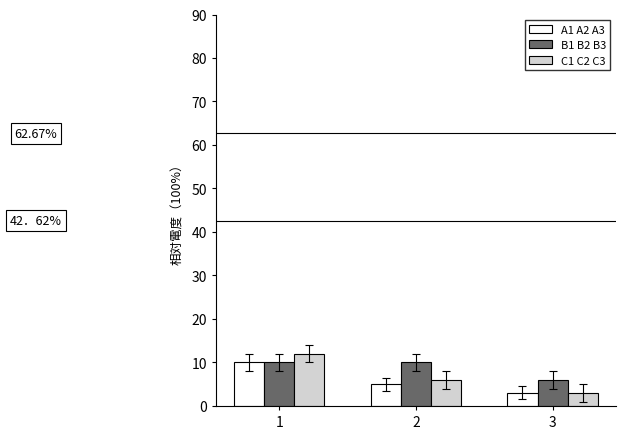

Is it true that A1 A2 A3 equals 3 at 3?

True